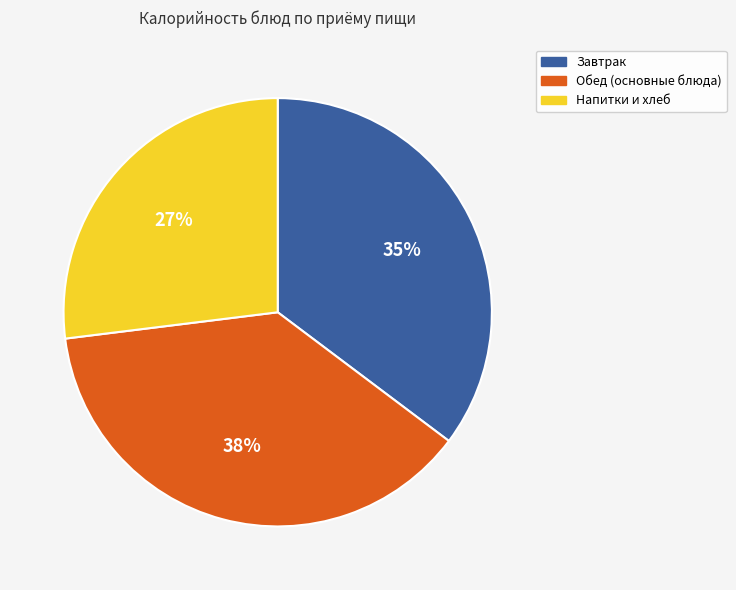

Is there any slice that represents more than half of the pie?

No